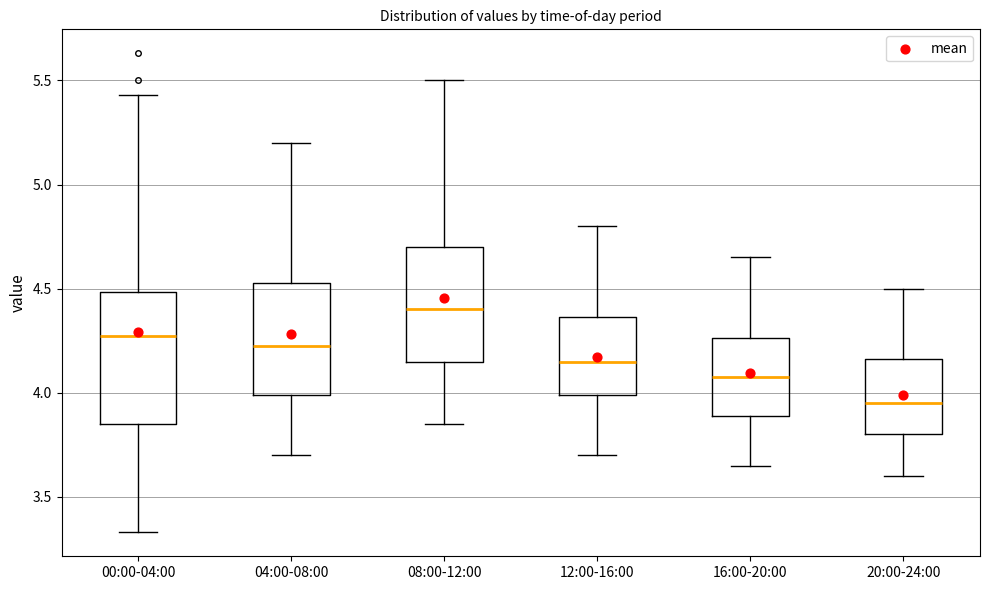

Reading left to right, transcribe this box plot: for each box, give where its median line is, the range the box spans, and where its two whiskers end, as read against the y-axis. The values are not printed on the chart, so give them approximately, as read against the axis.

00:00-04:00: median 4.30, box 3.85 to 4.50, whiskers 3.35 to 5.45
04:00-08:00: median 4.25, box 4.00 to 4.55, whiskers 3.70 to 5.20
08:00-12:00: median 4.40, box 4.15 to 4.70, whiskers 3.85 to 5.50
12:00-16:00: median 4.15, box 4.00 to 4.35, whiskers 3.70 to 4.80
16:00-20:00: median 4.10, box 3.90 to 4.25, whiskers 3.65 to 4.65
20:00-24:00: median 3.95, box 3.80 to 4.15, whiskers 3.60 to 4.50